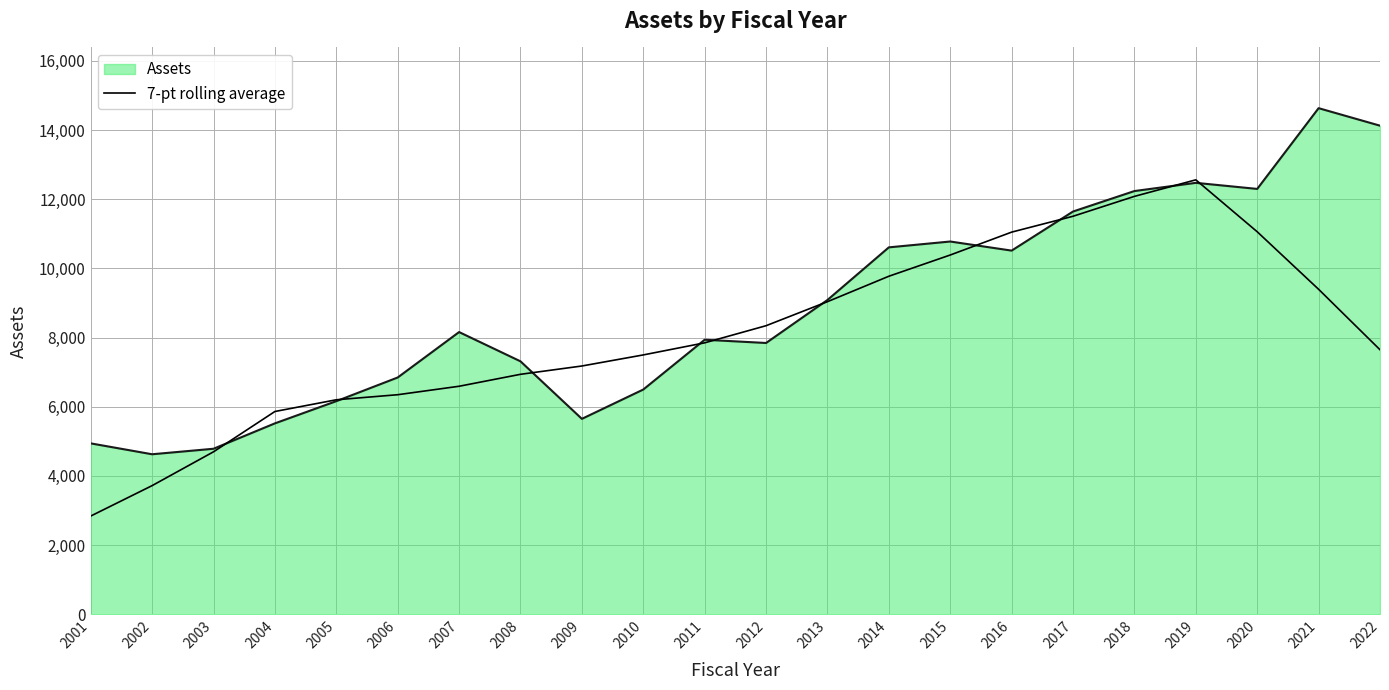

What value does the Assets series have at 2022?

14126.1